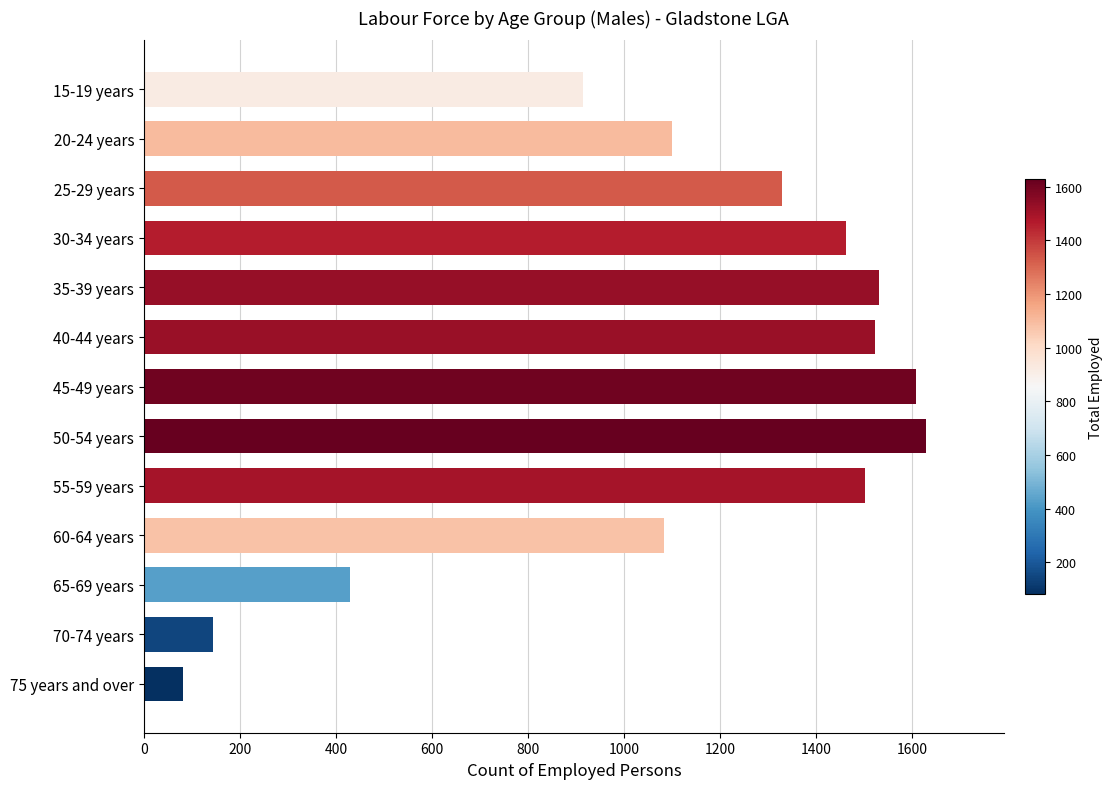

What is the label of the 3rd bar from the bottom?

65-69 years